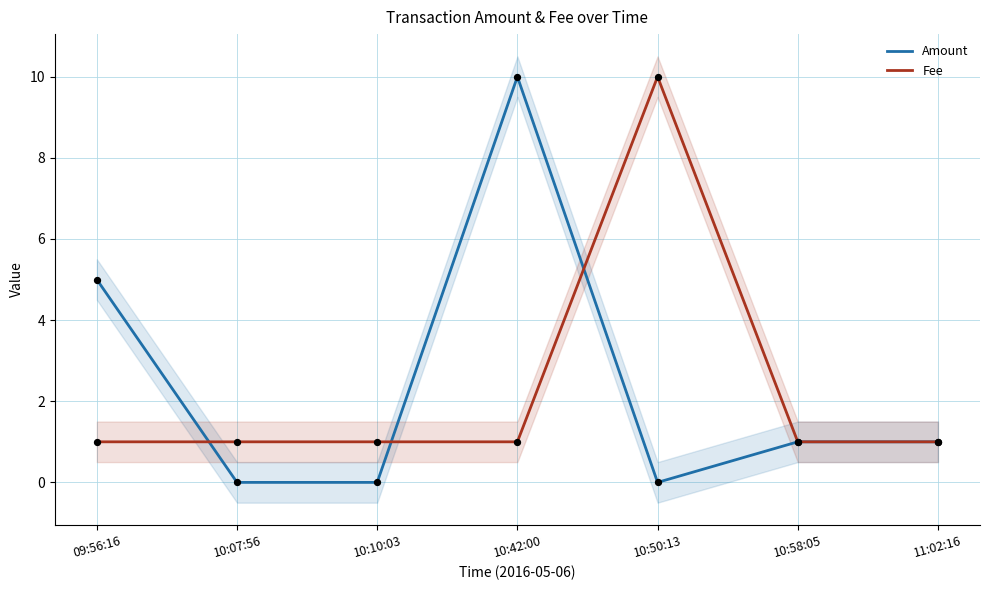

Which series contains the highest Y value?

Amount